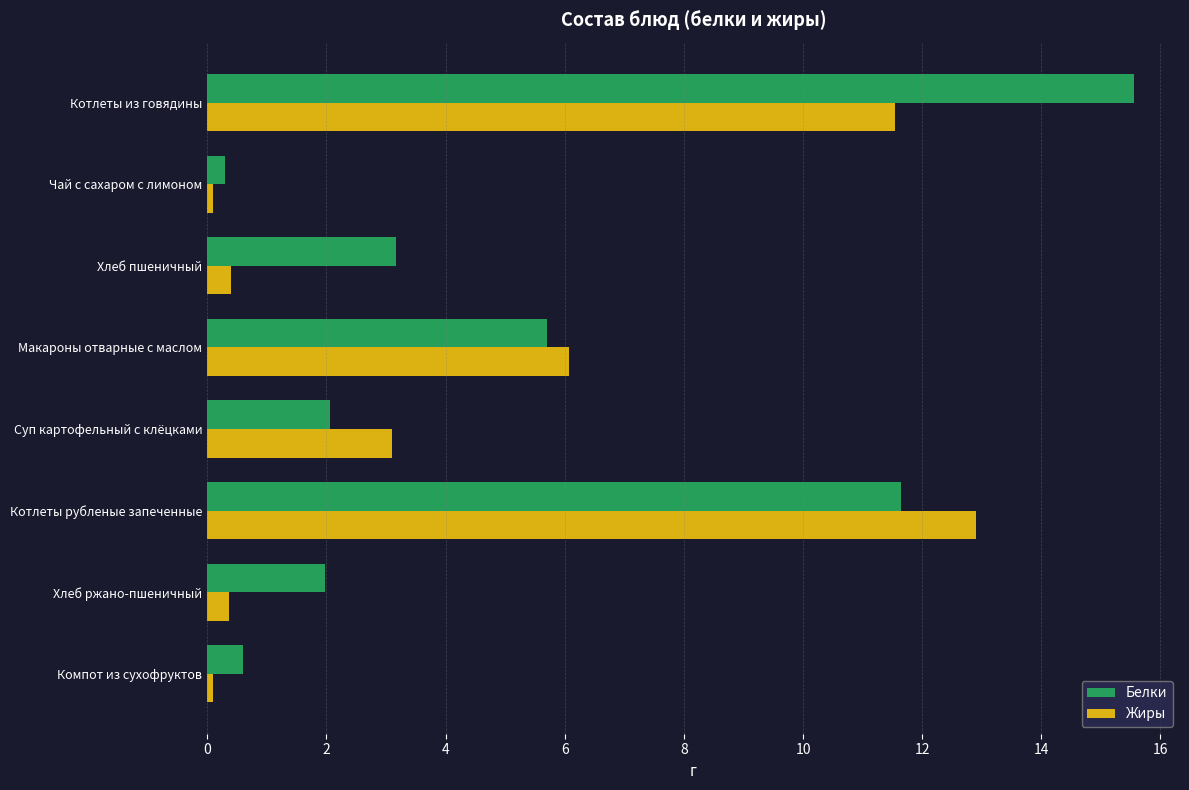

List the series in order of their peak value, lowest first.

Жиры, Белки